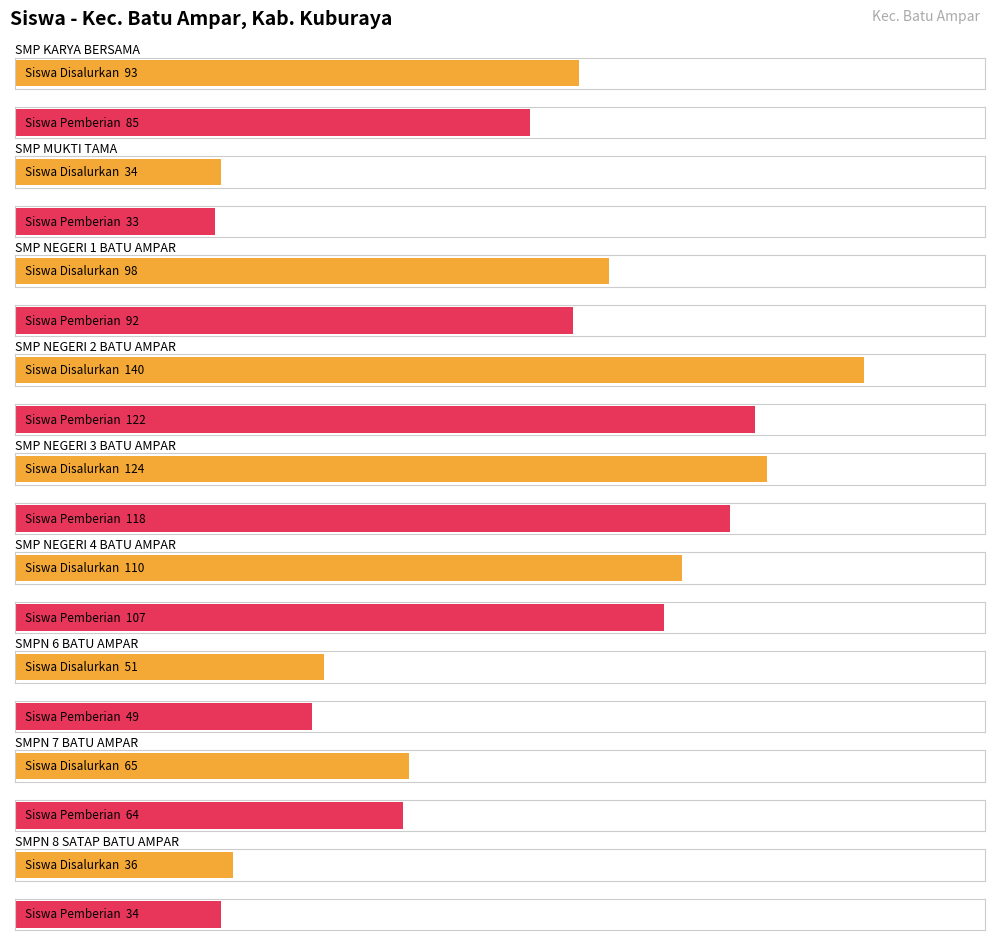

Are the bars grouped side by side (vs. stacked)?

Yes